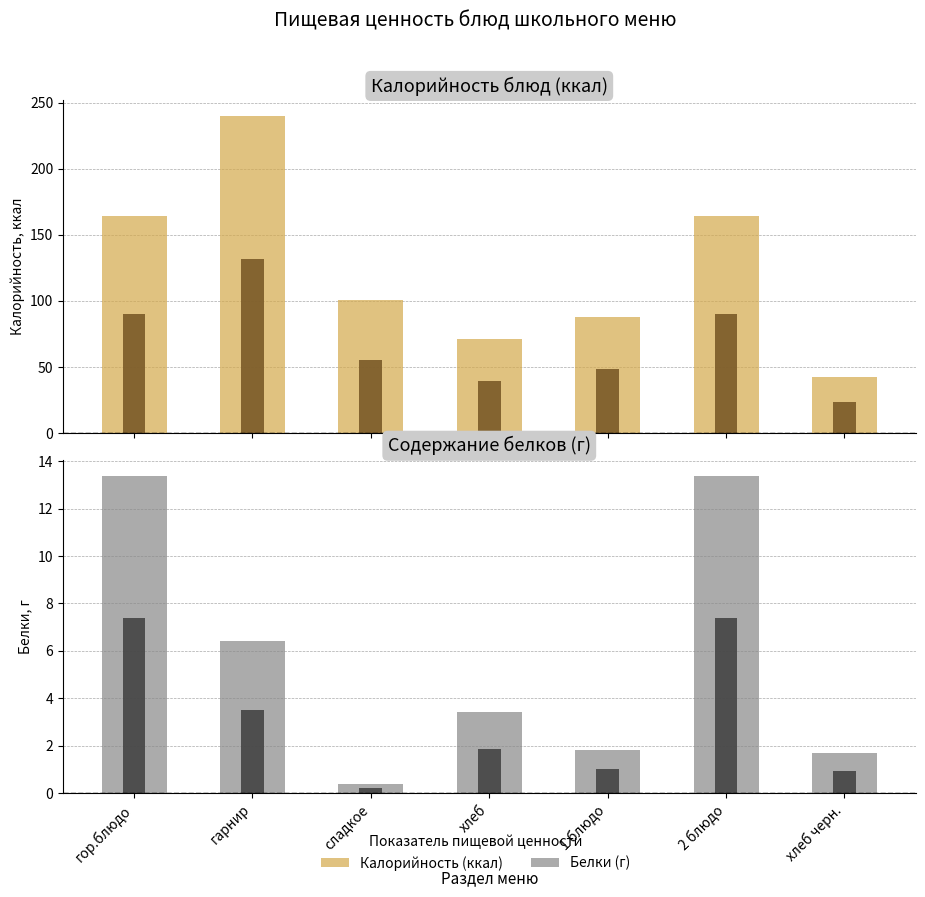

What are all the series names shown in the legend?

Калорийность, Белки